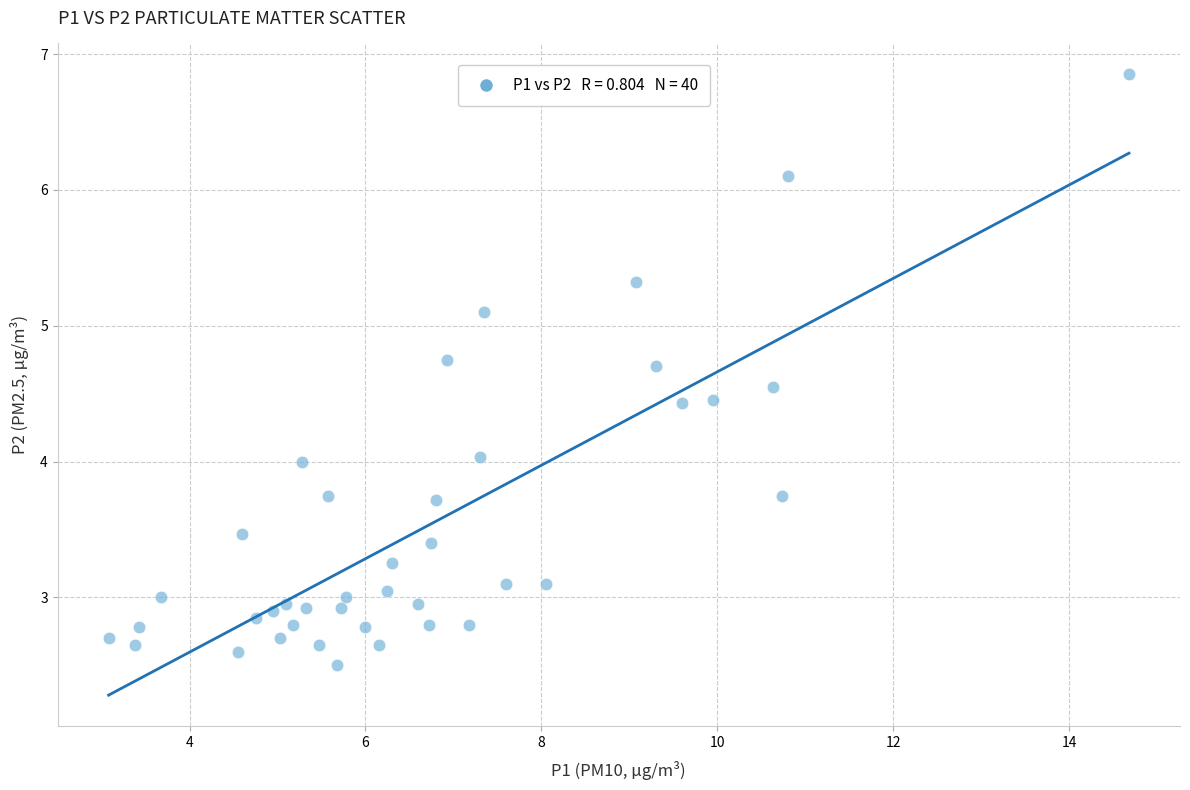

What is the range of X values (max minus min)?

11.6